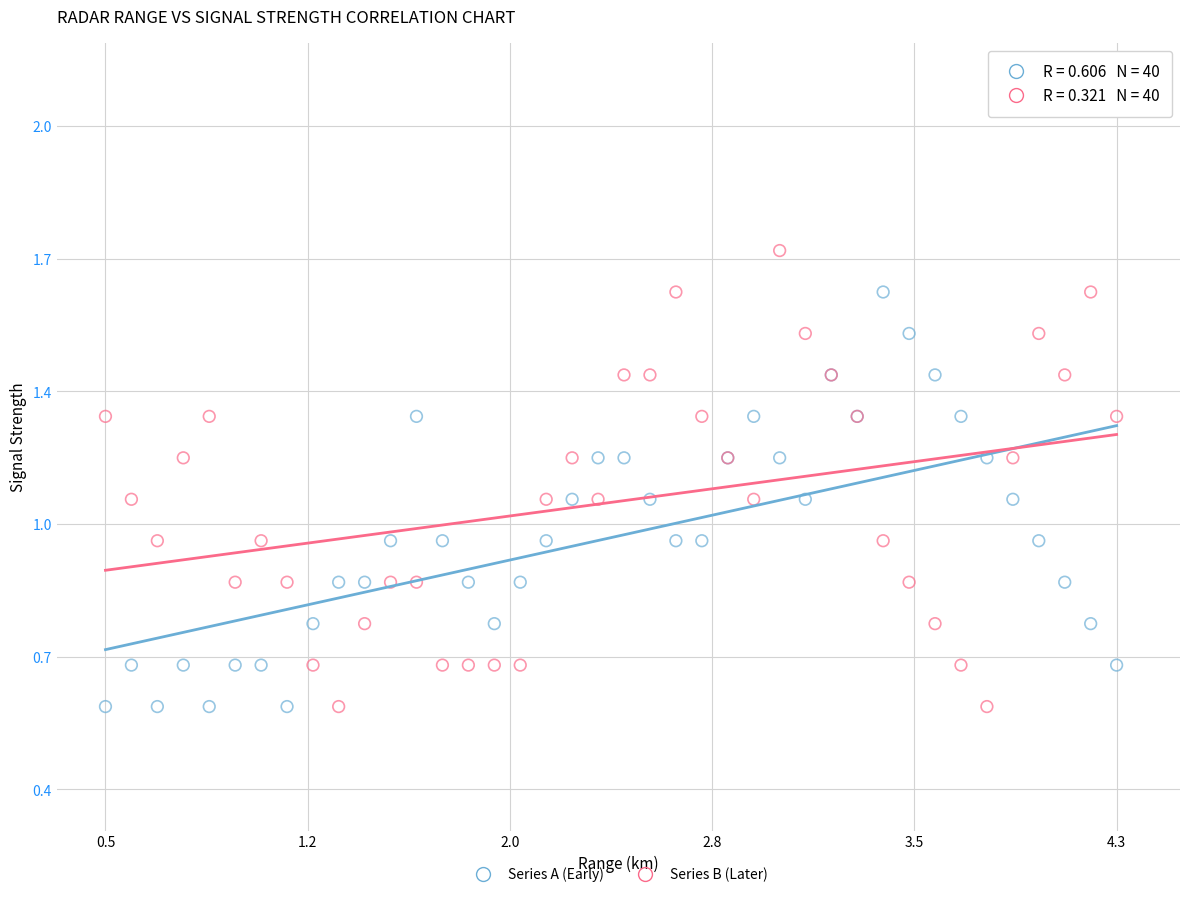

What are all the series names shown in the legend?

Series A (Early), Series B (Later)